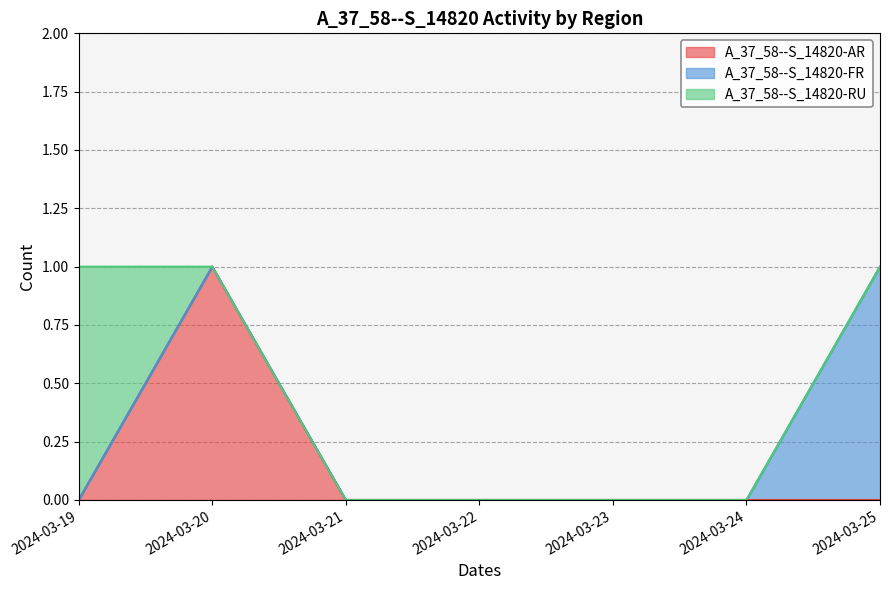

How many lines are shown in the chart?

3